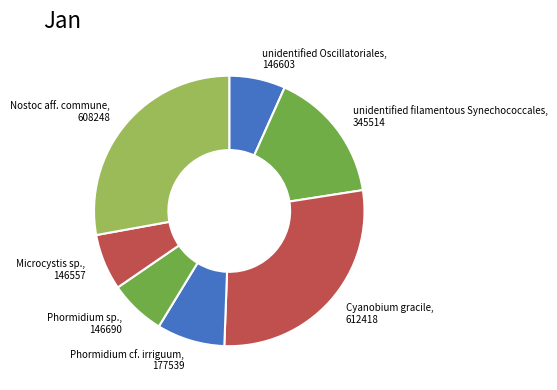

Combined, do Phormidium sp. and Cyanobium gracile account for over 50%?

No